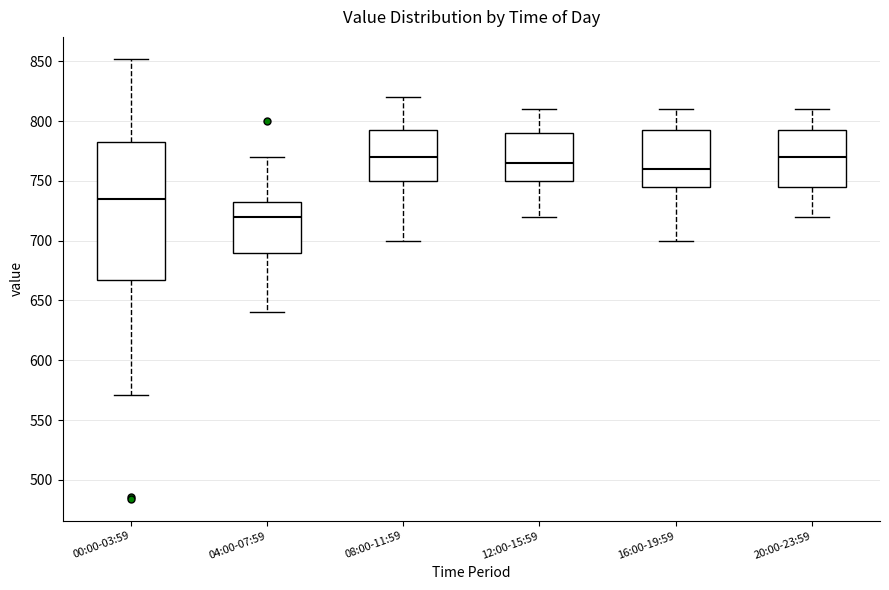

Reading left to right, read every box against the y-axis: the position of its median line, the range the box covers, and the ends of its whiskers. The values are not printed on the chart, so give them approximately, as read against the axis.

00:00-03:59: median 735, box 665 to 785, whiskers 570 to 850
04:00-07:59: median 720, box 690 to 735, whiskers 640 to 770
08:00-11:59: median 770, box 750 to 795, whiskers 700 to 820
12:00-15:59: median 765, box 750 to 790, whiskers 720 to 810
16:00-19:59: median 760, box 745 to 795, whiskers 700 to 810
20:00-23:59: median 770, box 745 to 795, whiskers 720 to 810